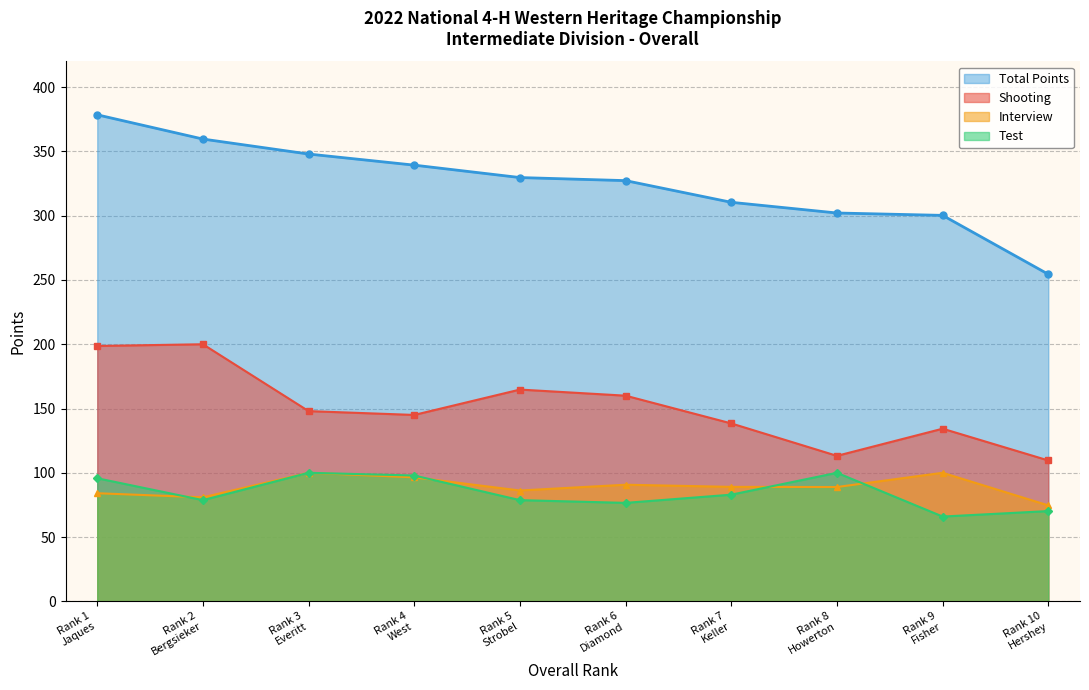

What is the value of the Test point at the 8th from the left?

100.0